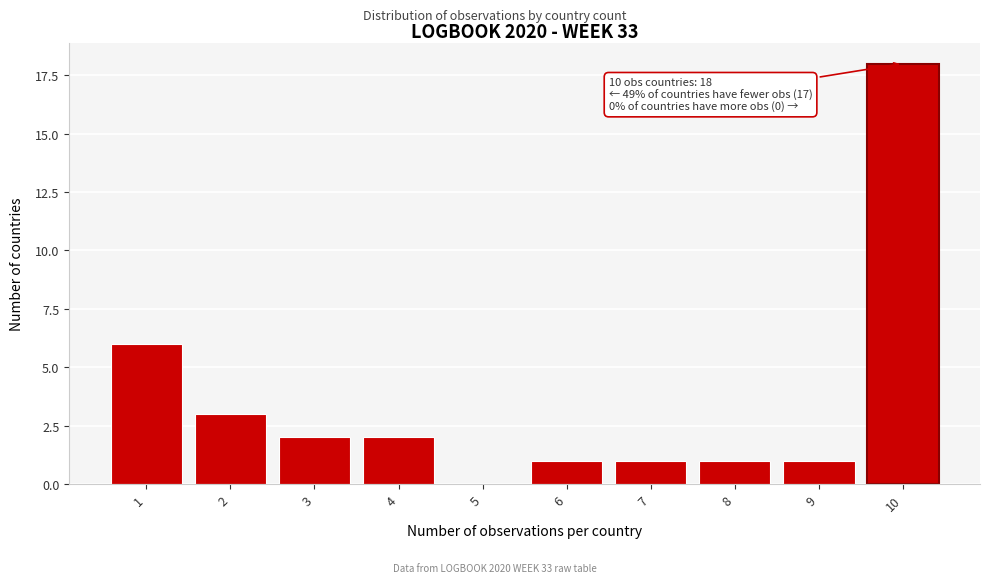

Reading right to left, transcribe all the data shown in this chart.

10=18	9=1	8=1	7=1	6=1	5=0	4=2	3=2	2=3	1=6